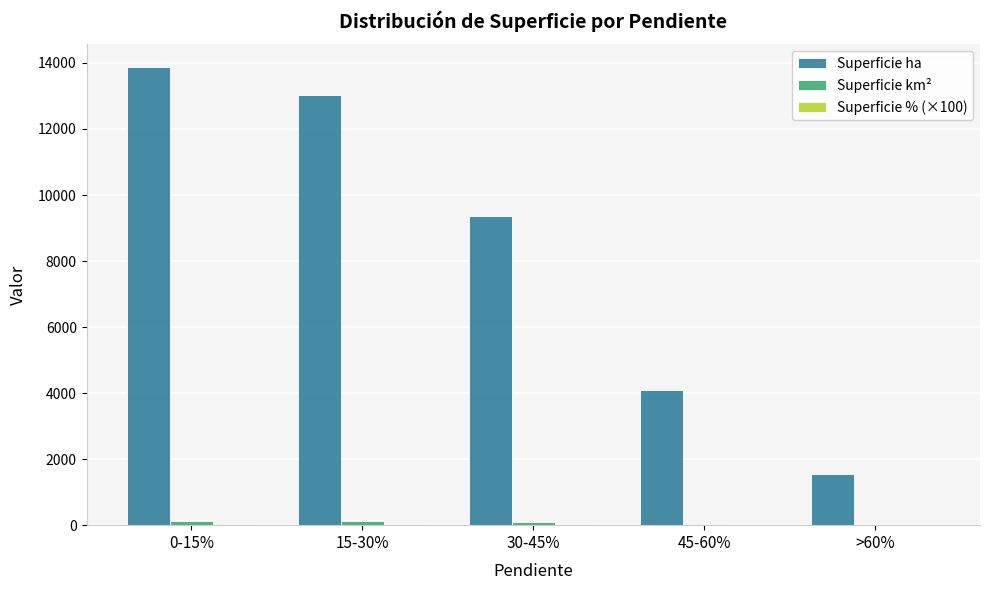

Where is Superficie ha nearest to the value 7716?

30-45%